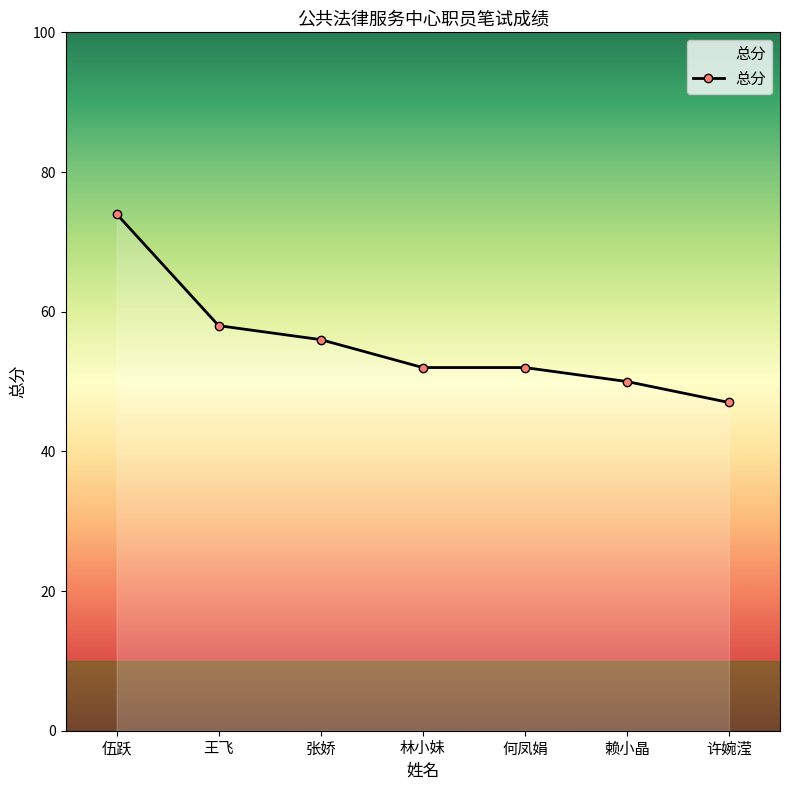

What is the maximum value shown in the chart?

74